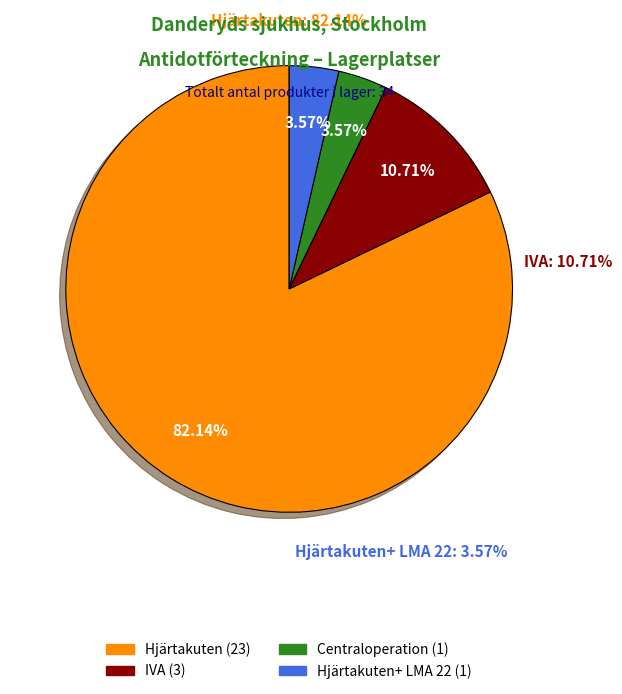

To the nearest percent, what is the difference between the largest and smallest slice percentages?

79%